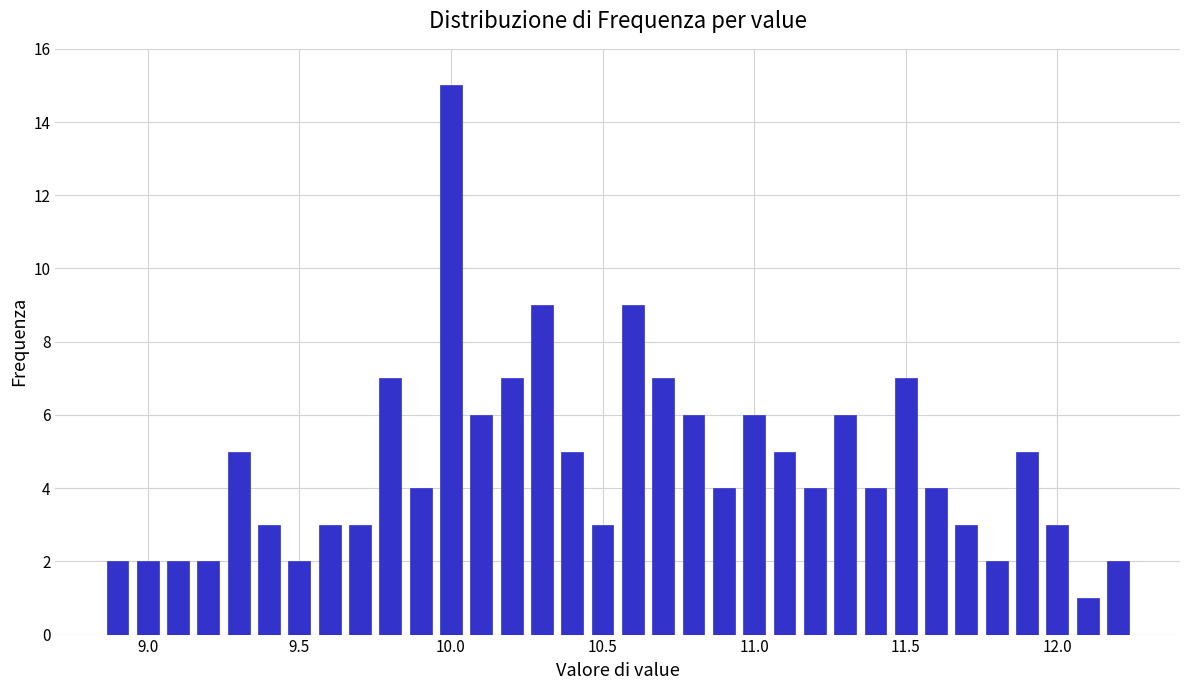

Read against the x-axis, roughly where is the centre of the tallest bar?

10.00